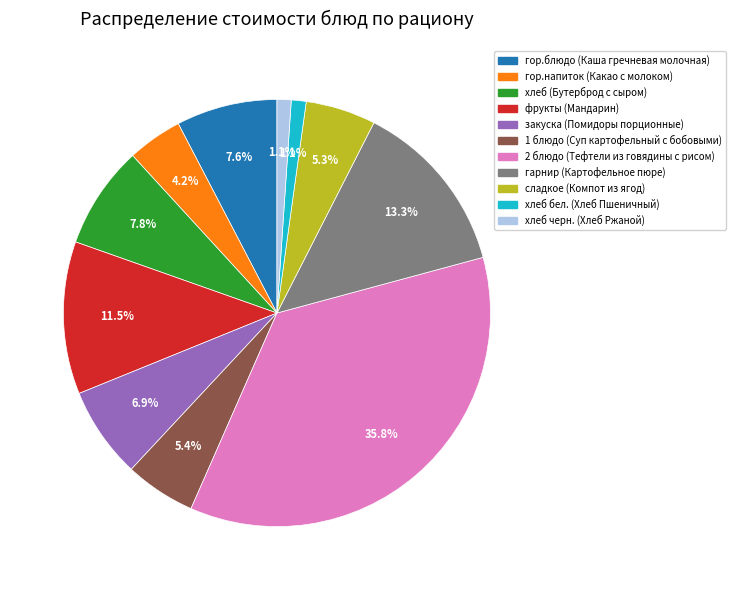

How many segments does this pie chart have?

11